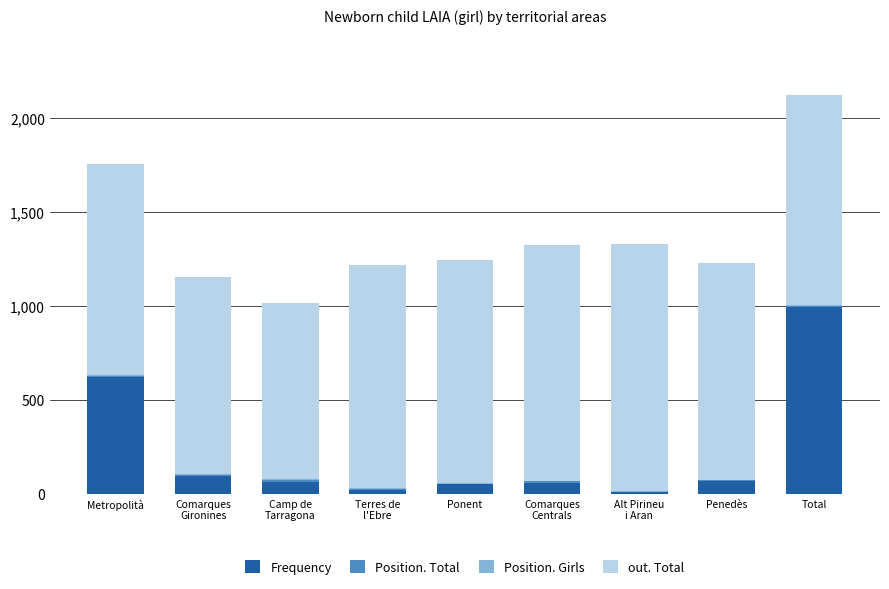

At which label does Frequency reach its peak?

Total